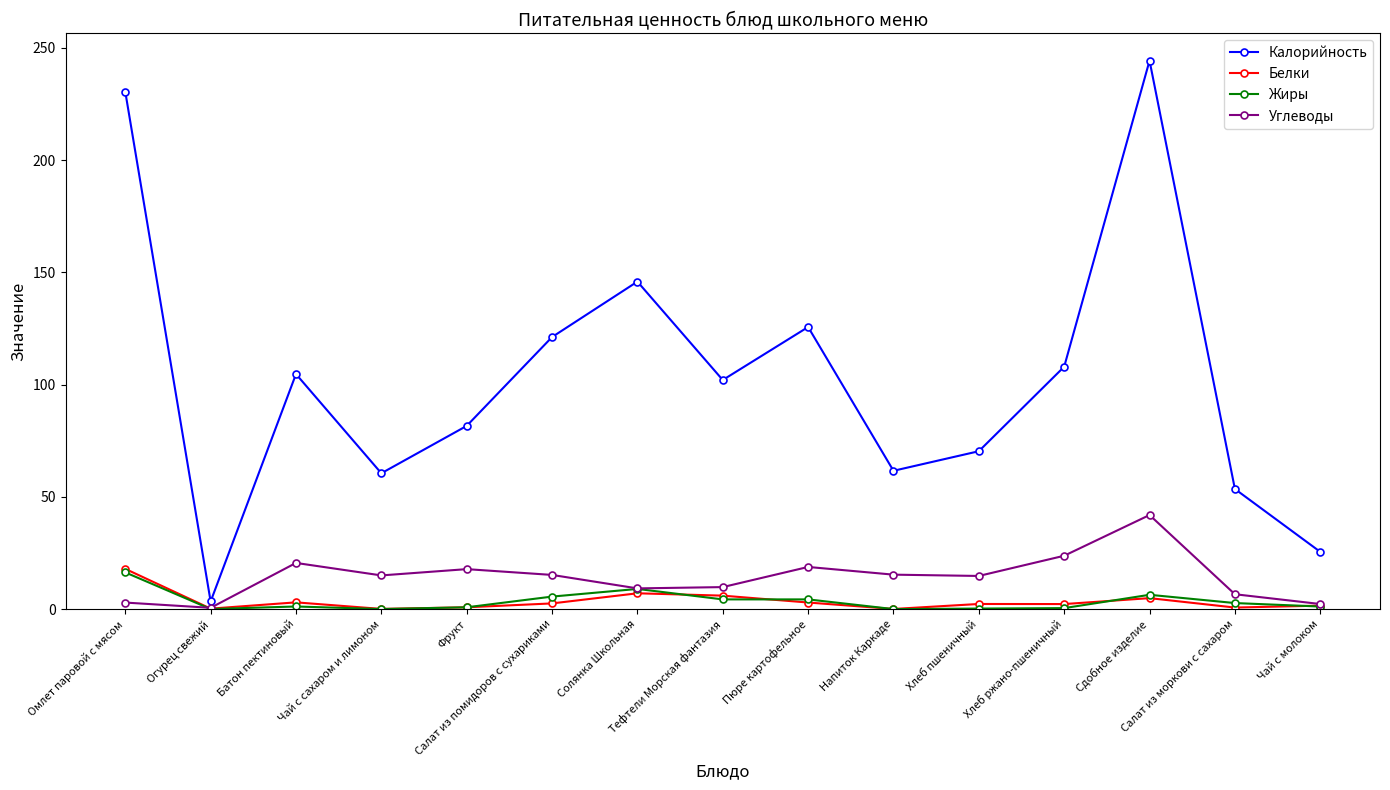

Which series has the largest total across all categories?

Калорийность